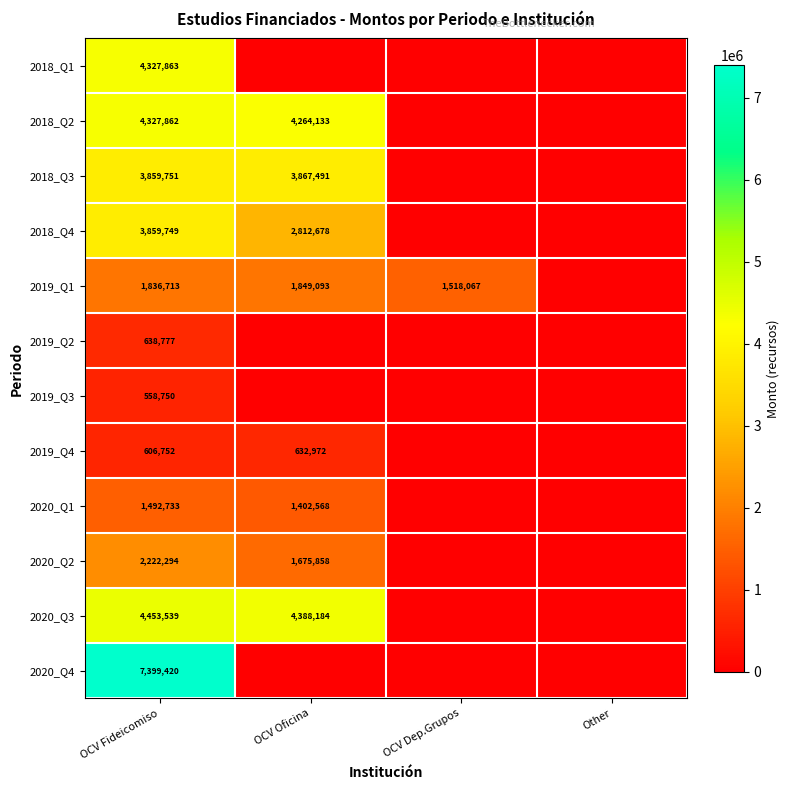

Which category has the lowest value in the 2018_Q4 series?

OCV Dep.Grupos